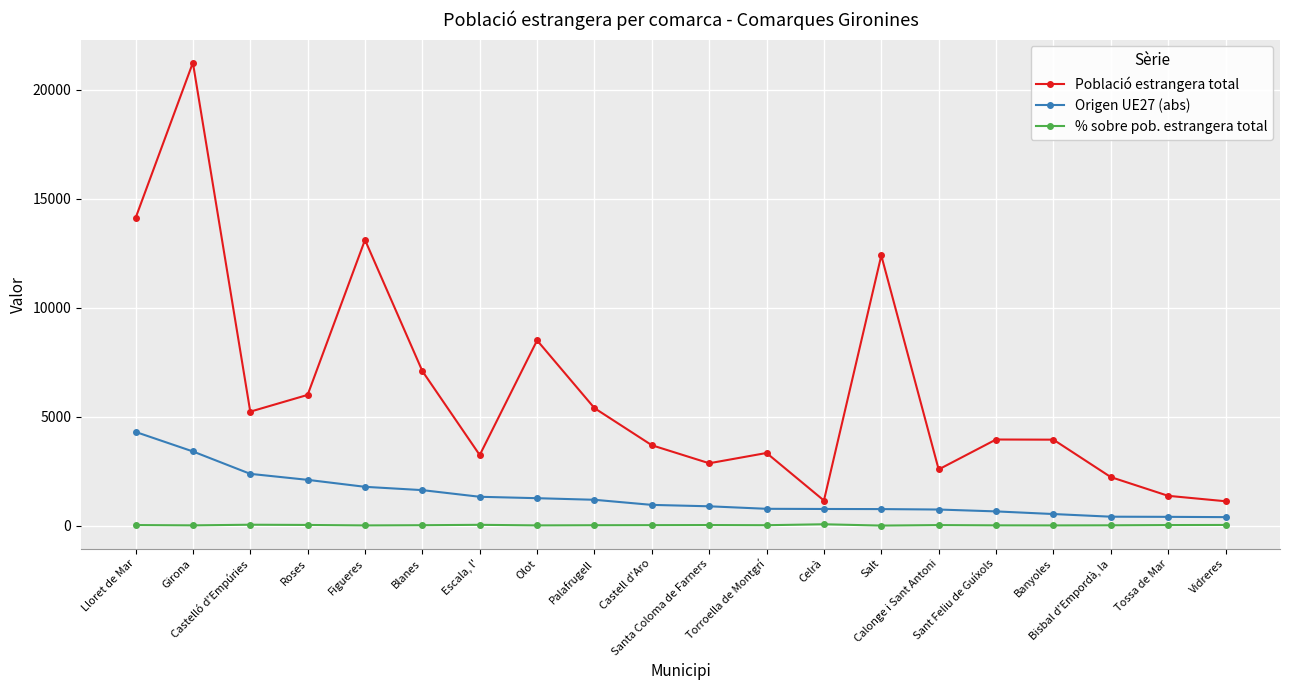

Is it true that Origen UE27 (abs) equals 1633.0 at Blanes?

True